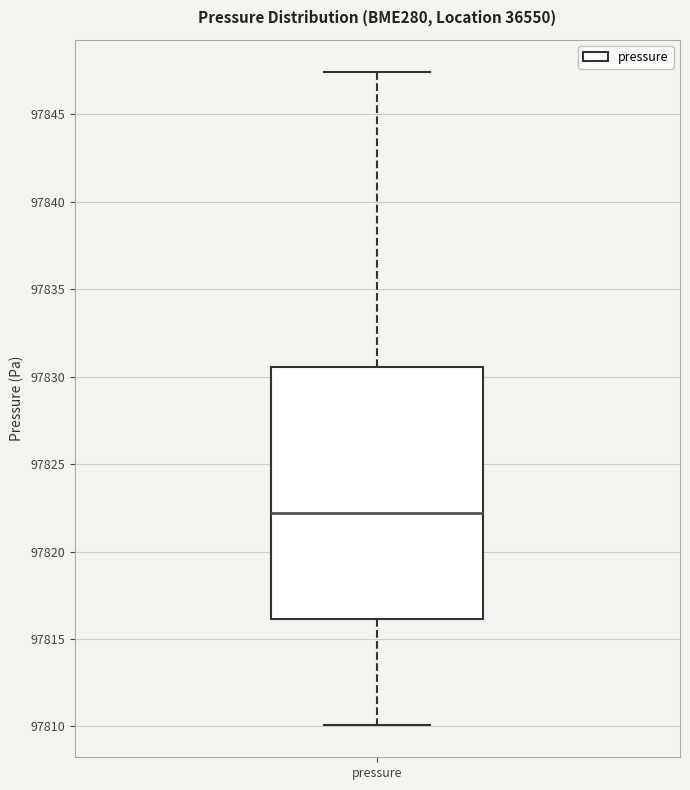

Transcribe this box plot: give where the median line is, the range the box spans, and where the two whiskers end, as read against the y-axis. The values are not printed on the chart, so give them approximately, as read against the axis.

median 97822.0, box 97816.0 to 97830.5, whiskers 97810.0 to 97847.5